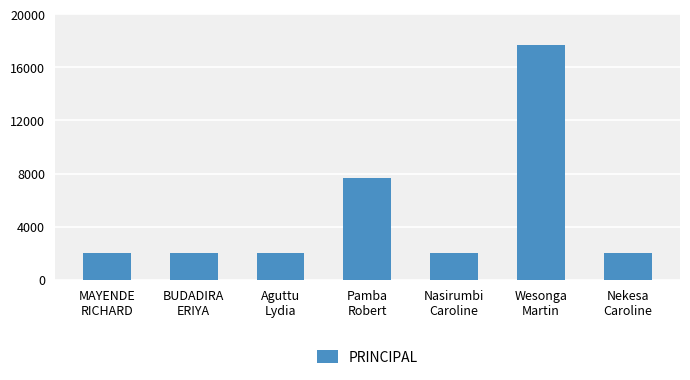

How many values exceed 2000?

2